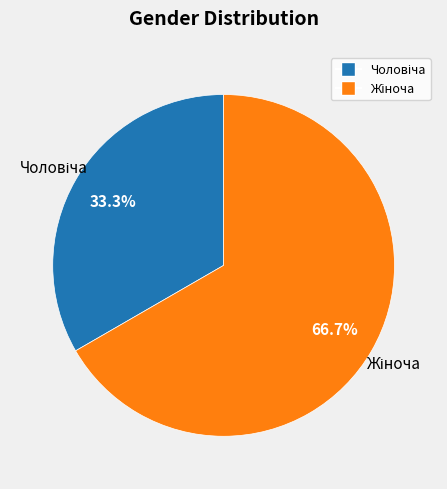

Does any single category account for the majority?

Yes